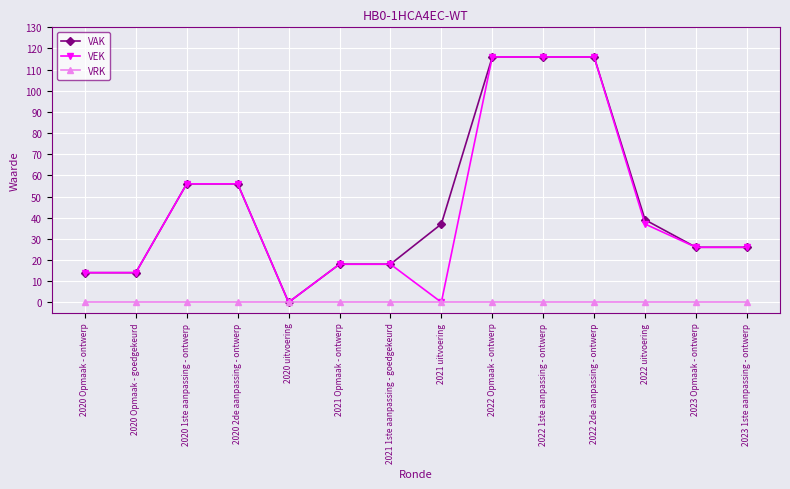

Between 2021 uitvoering and 2023 1ste aanpassing - ontwerp, which series saw the biggest shift?

VEK